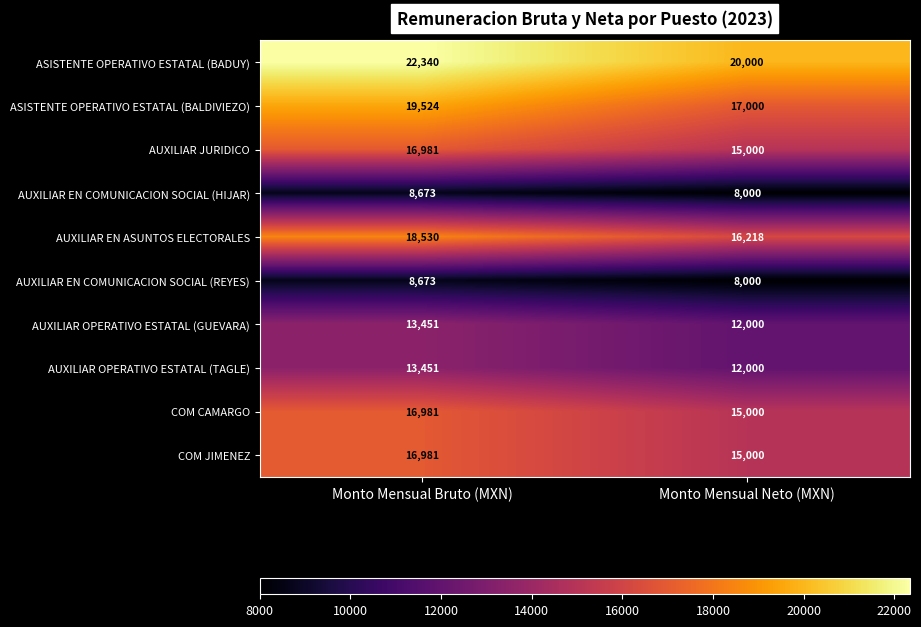

How many data points does each series have?

2